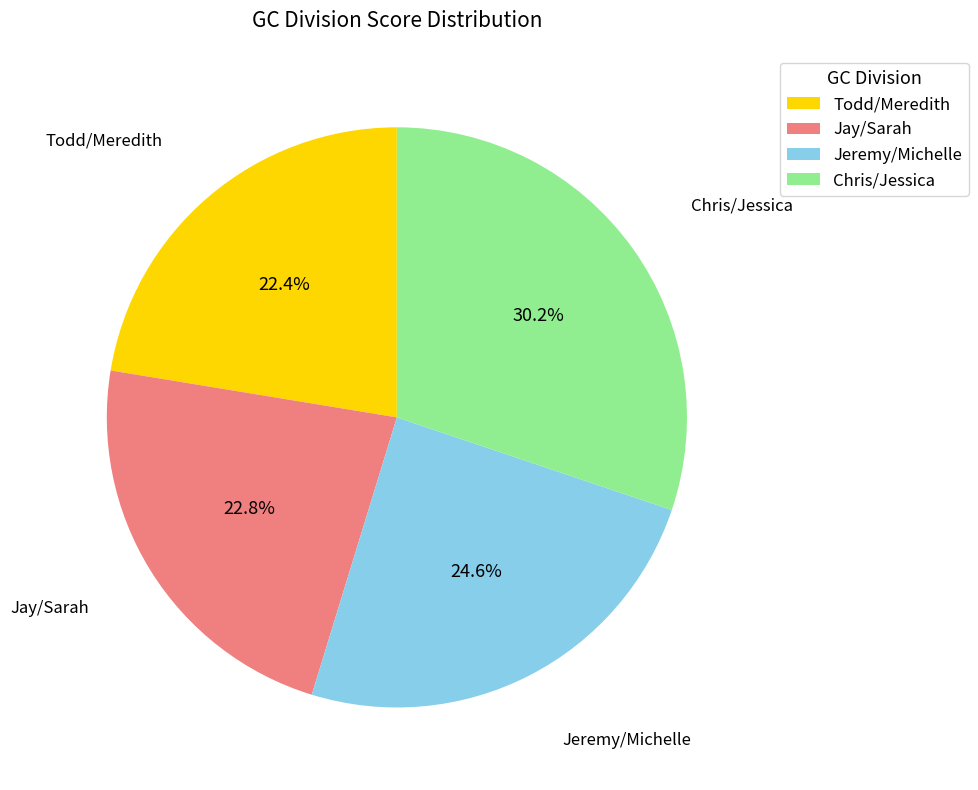

How many slices are in this pie chart?

4